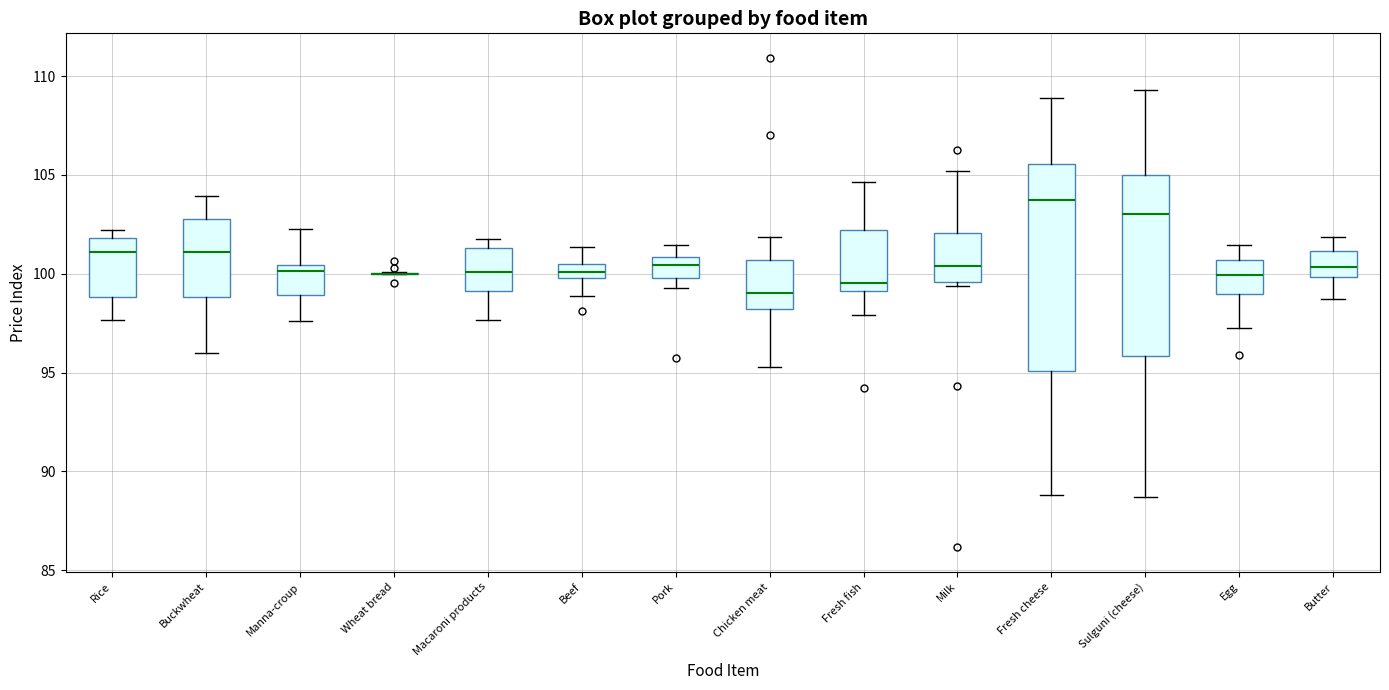

Where is the lower edge of the box for Egg on the y-axis? The values are not printed on the chart, so give them approximately, as read against the axis.

99.0